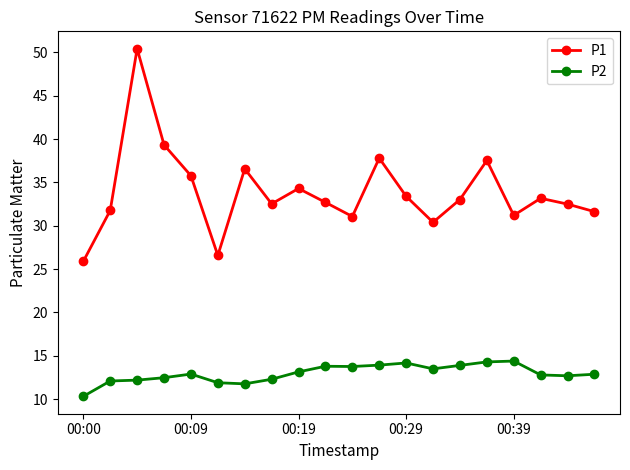

What is the average value of the P2 series?

13.0